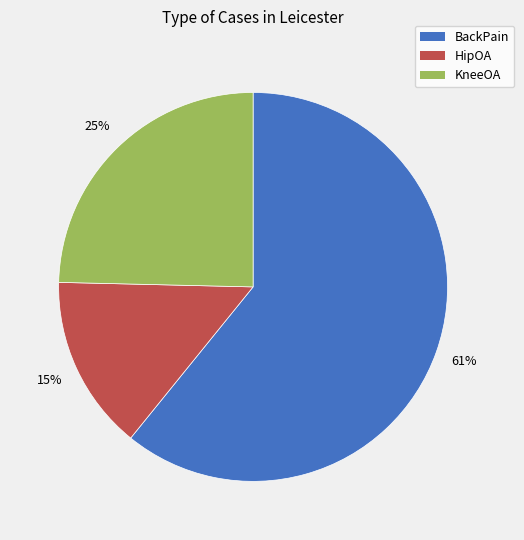

Does BackPain account for over 50% of the chart?

Yes